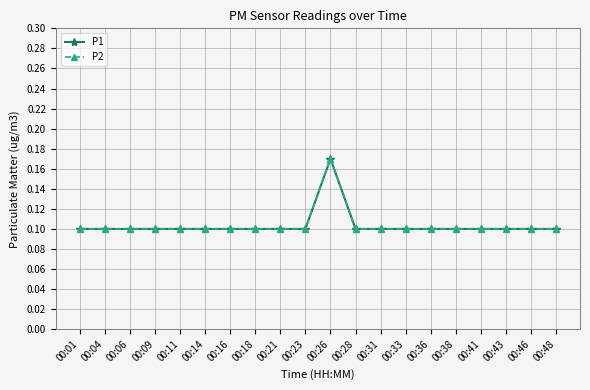

True or false: P2 and P1 intersect in this chart.

False